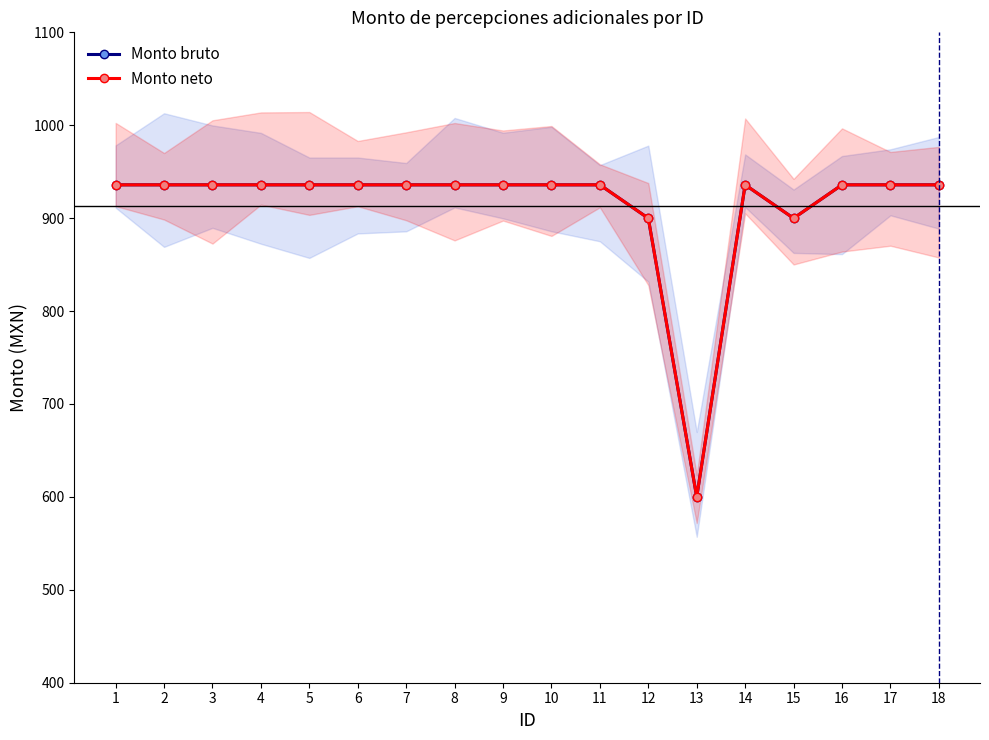

Which series has the largest total across all categories?

Monto bruto